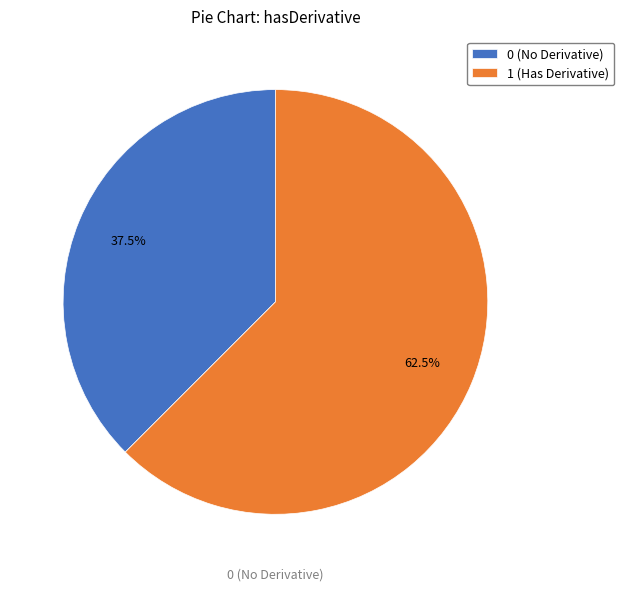

Which slice is the smallest?

0 (No Derivative)